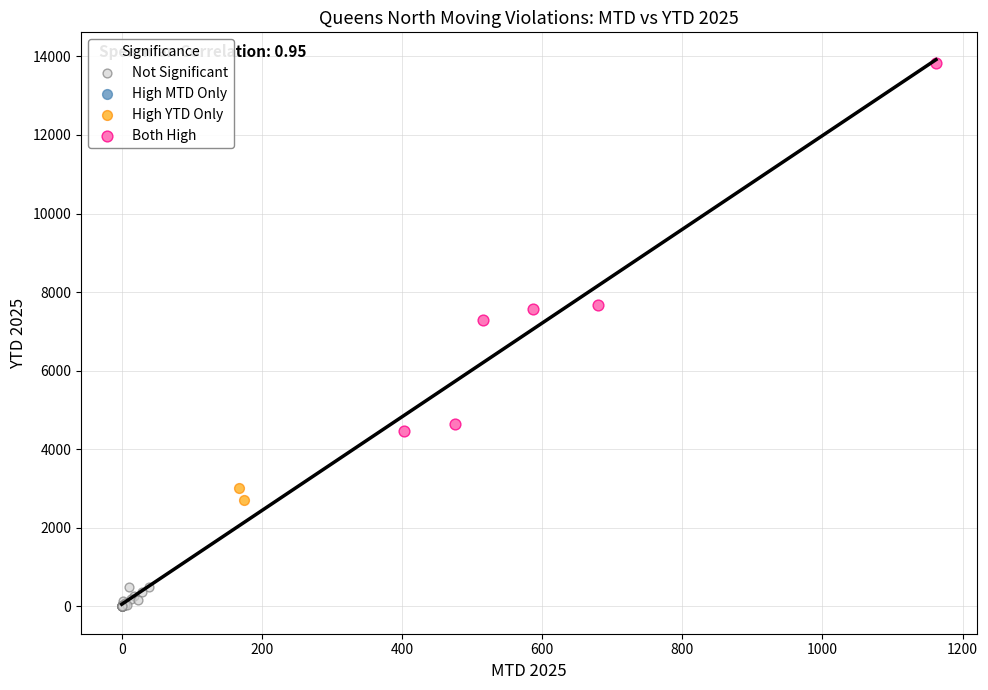

Which series contains the lowest Y value?

Not Significant